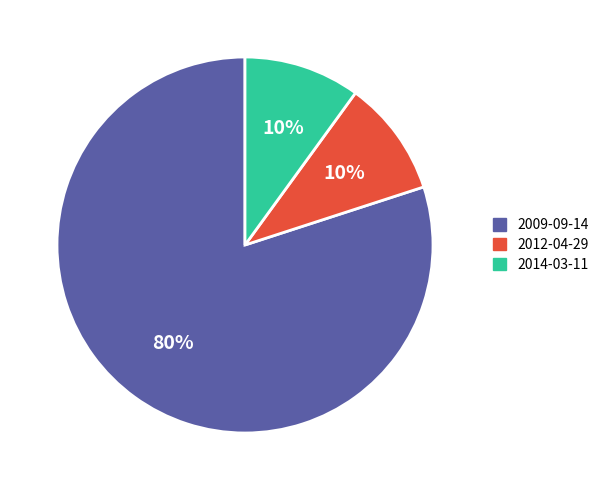

Does any single category account for the majority?

Yes